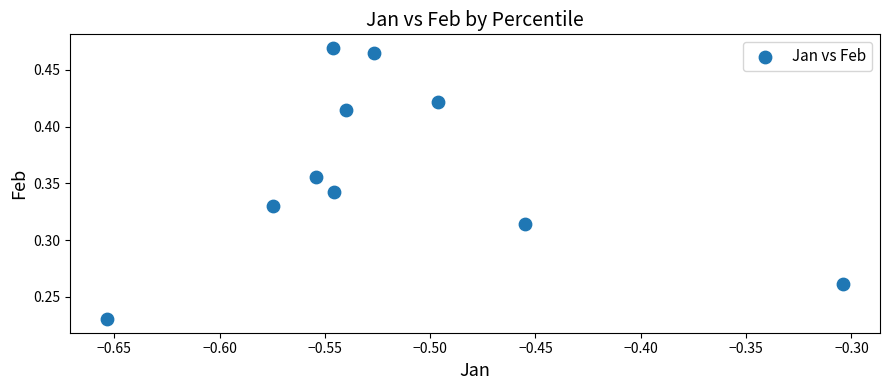

Count the number of points in this scatter plot.

10